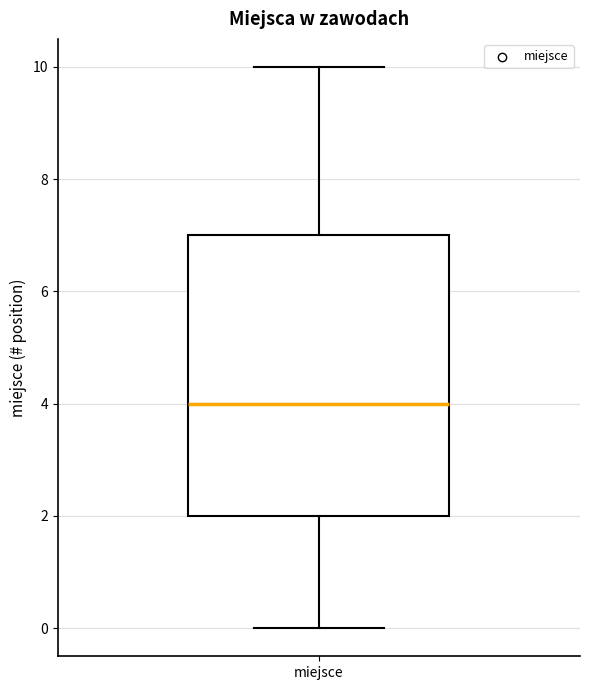

Read this box plot against the y-axis: the position of the median line, the range covered by the box, and the ends of both whiskers. The values are not printed on the chart, so give them approximately, as read against the axis.

median 4, box 2 to 7, whiskers 0 to 10